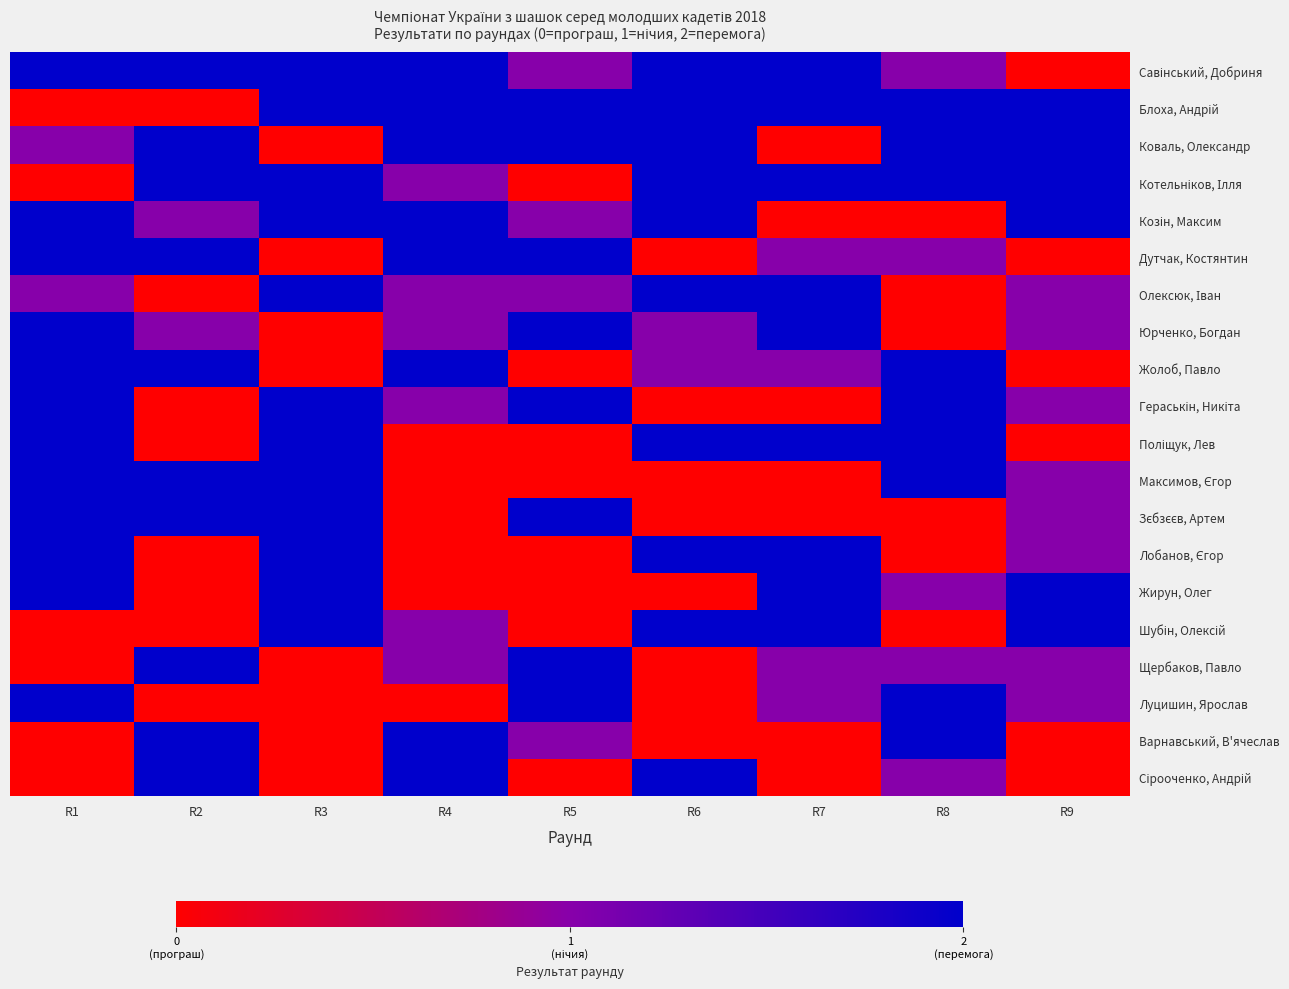

Which series changed the most between R2 and R6?

Блоха, Андрій